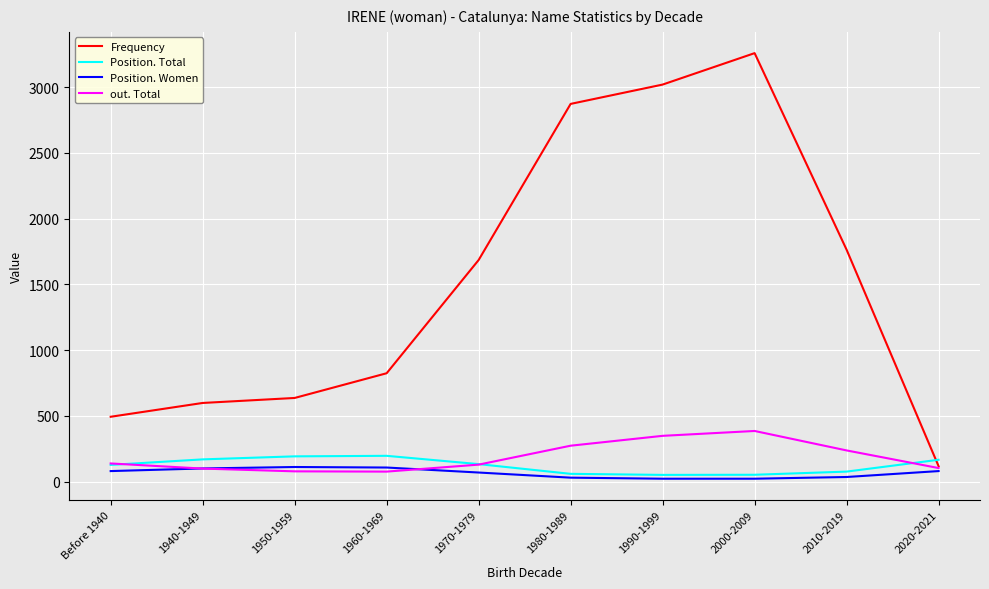

Does the chart have visible grid lines?

Yes